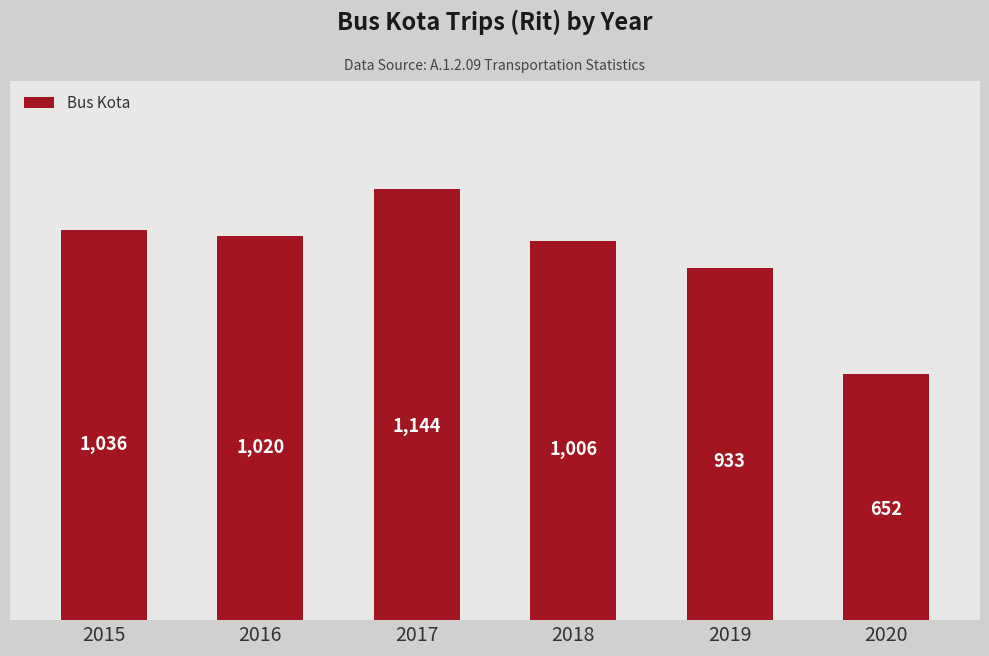

Reading left to right, what are all the values shown in this chart?

2015=1036	2016=1020	2017=1144	2018=1006	2019=933	2020=652